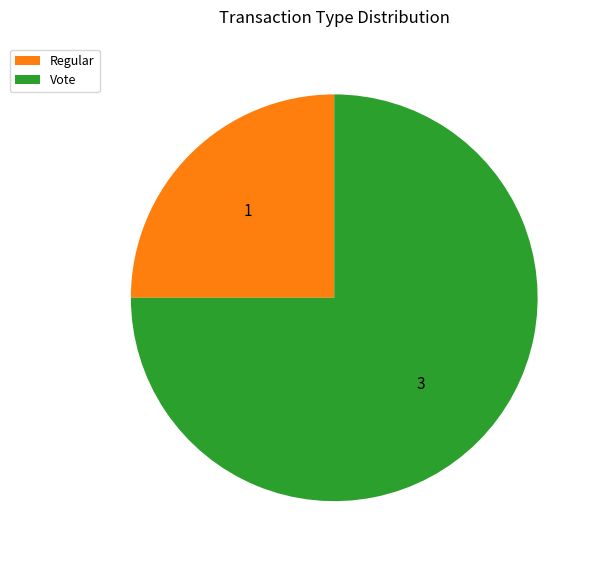

Approximately how many times larger is the value at Regular compared to Vote?

0.3